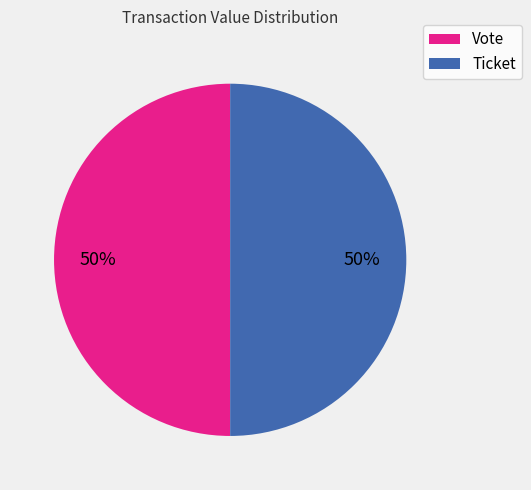

True or false: Ticket accounts for 1% of the total.

False